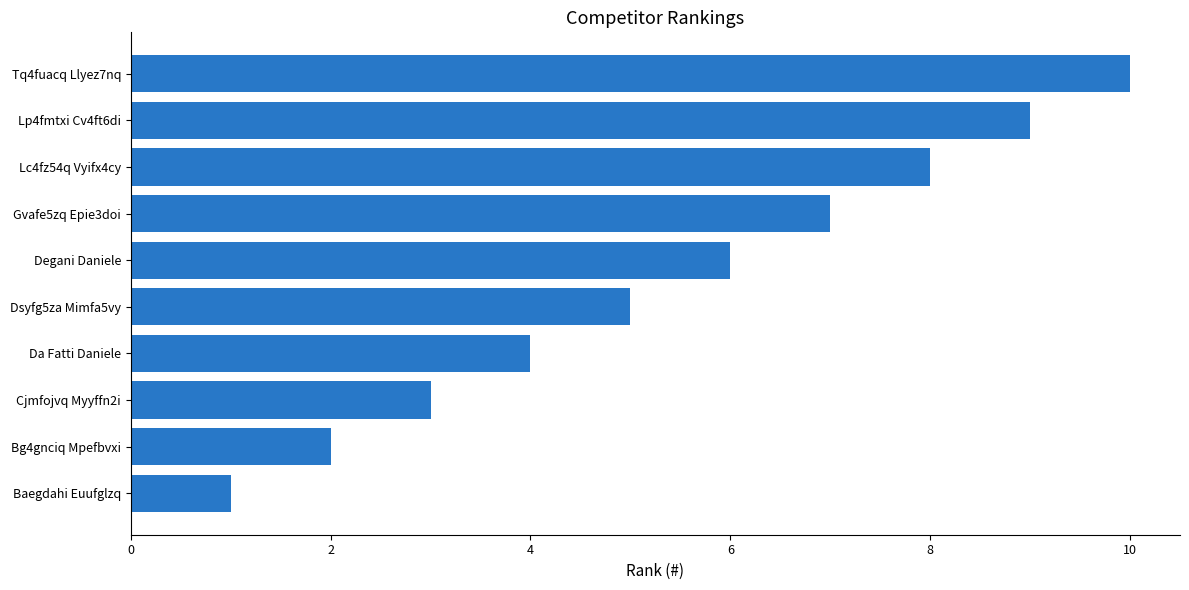

Which has a higher value, Gvafe5zq Epie3doi or Lc4fz54q Vyifx4cy?

Lc4fz54q Vyifx4cy